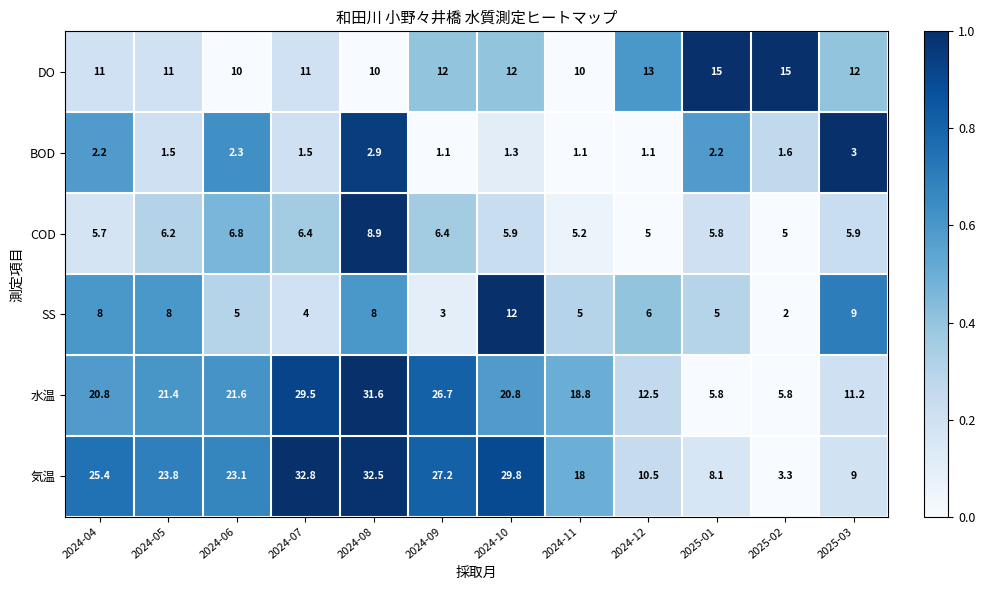

What is the sum of the 水温 values at 2024-07 and 2024-04?

50.3